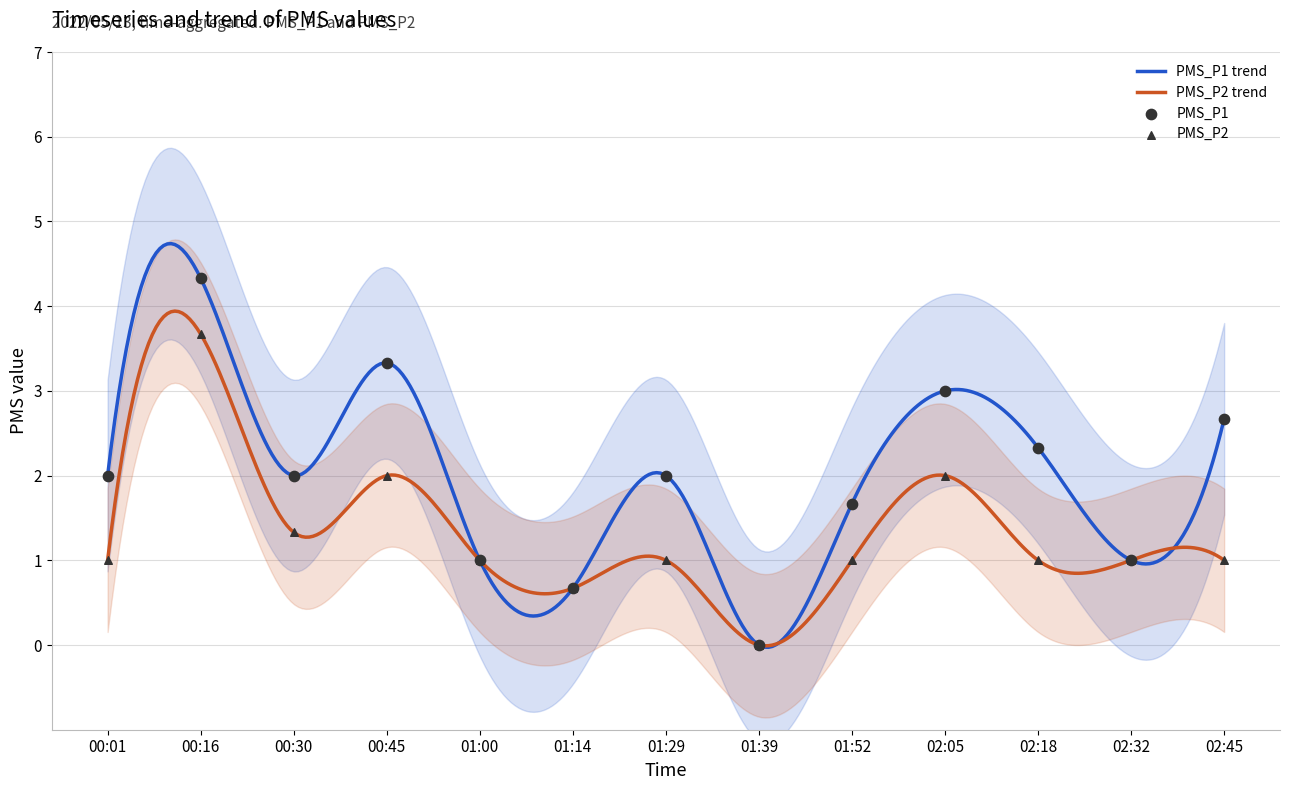

Is the value of PMS_P1 at 01:29 greater than the value of PMS_P2 at 02:05?

No